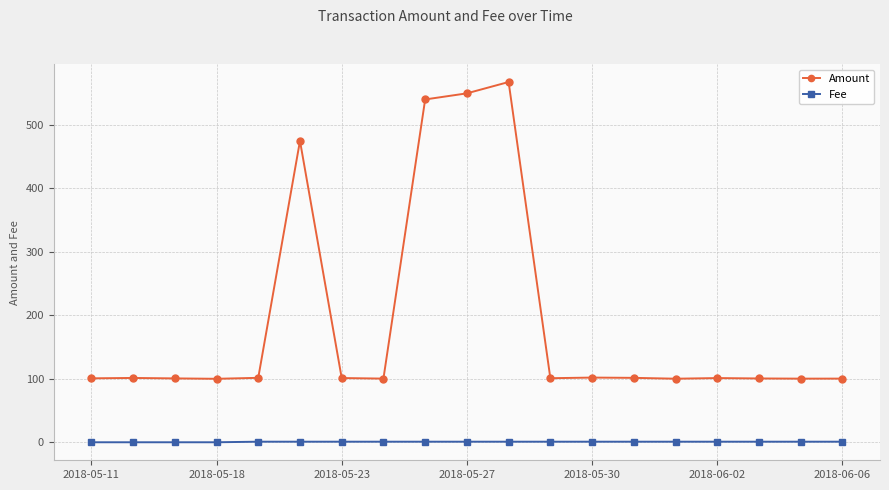

Which series has the largest total across all categories?

Amount